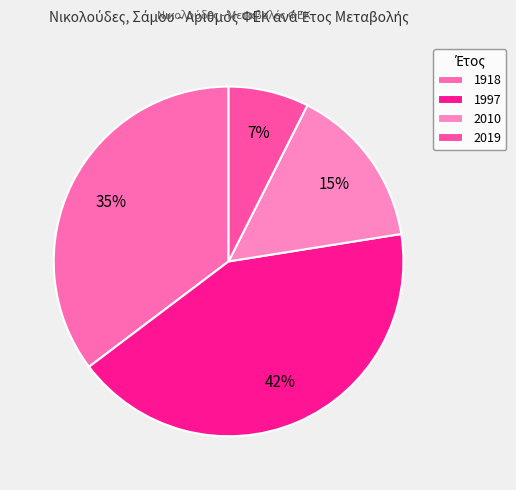

Is it true that 1918 is 43% of the pie?

False